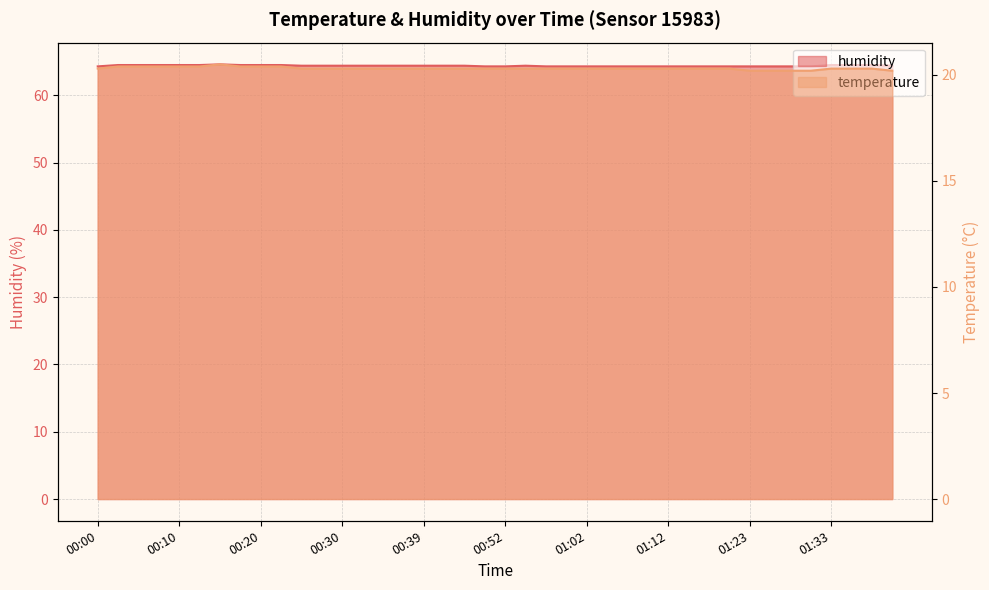

Does the chart have visible grid lines?

Yes